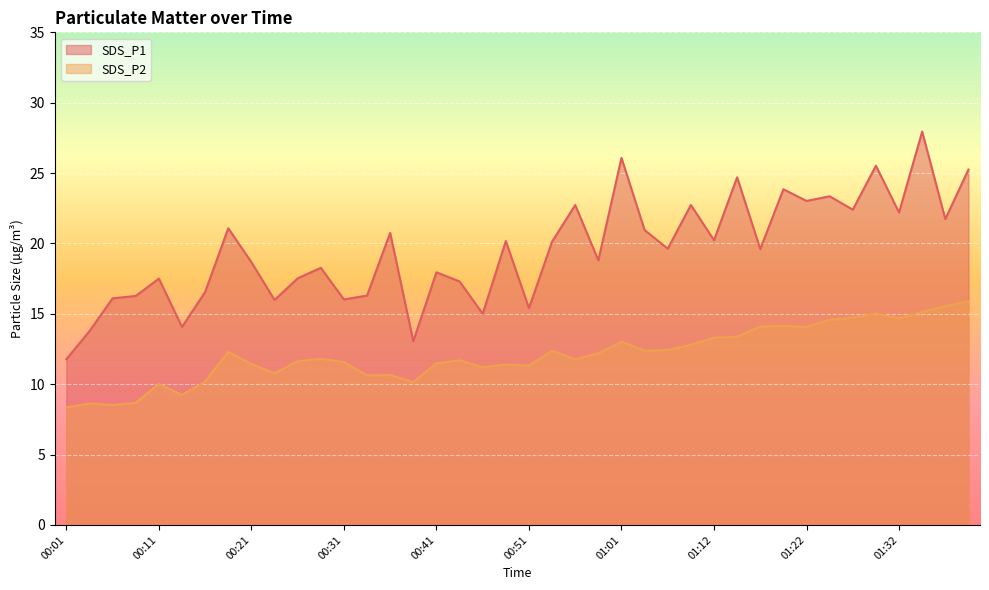

The value of SDS_P1 at 00:44 is 24.8. True or false?

False